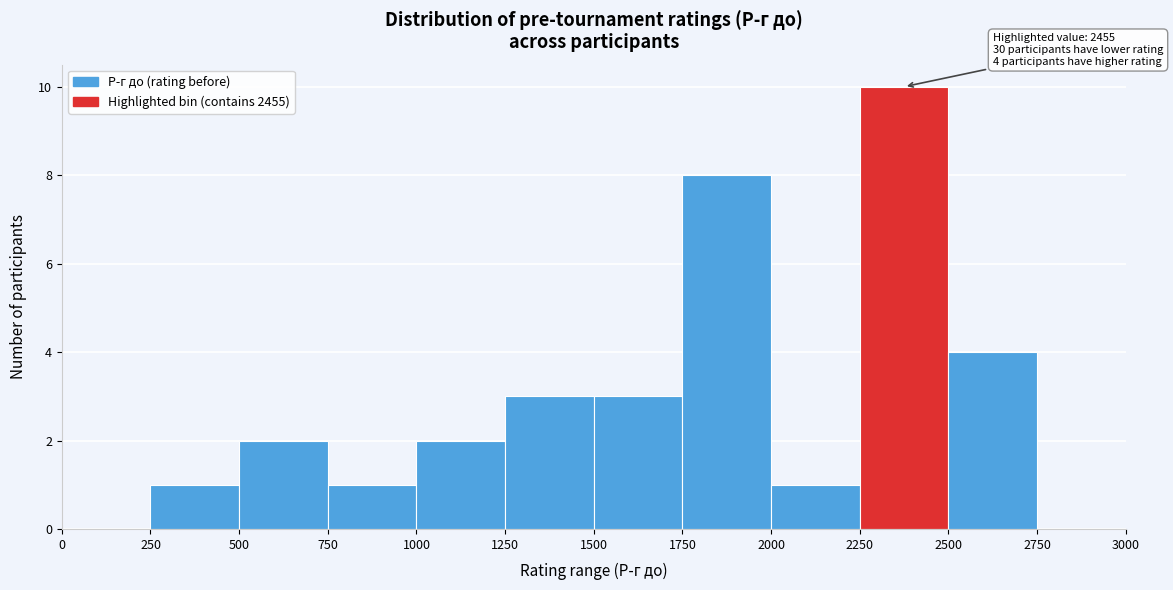

Over which range of the x-axis is the bar tallest?

2250 to 2500